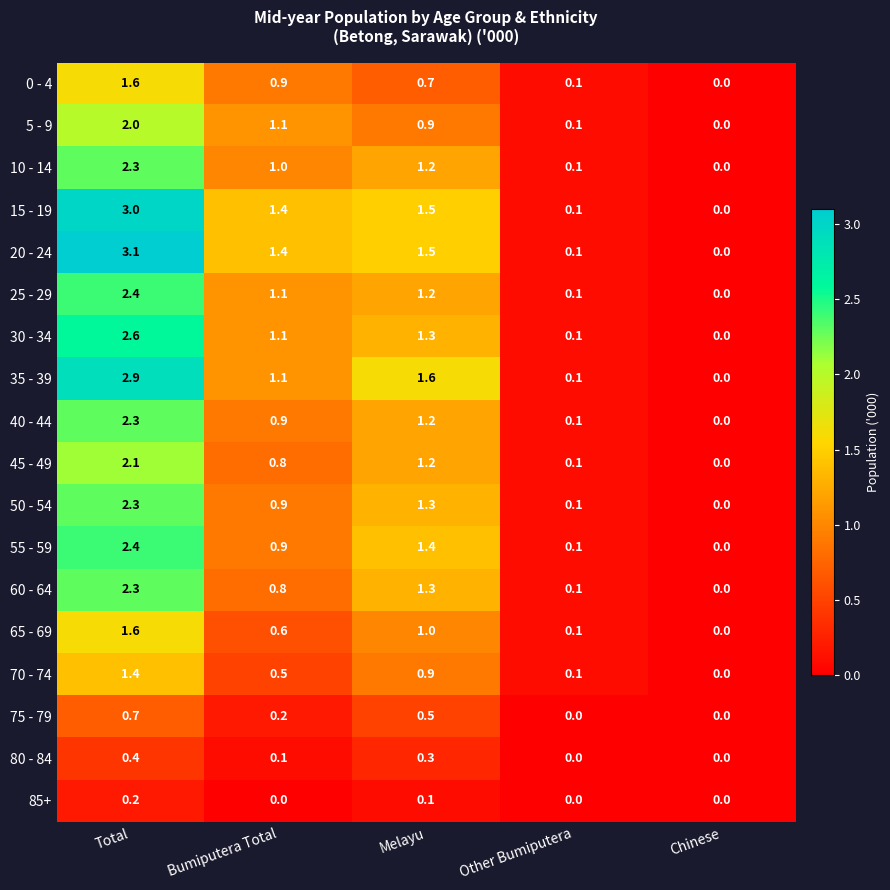

What is the sum of the 55 - 59 values at Bumiputera Total and Total?

3.3